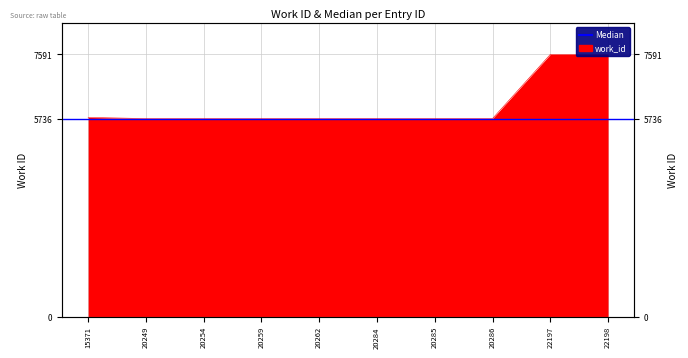

Count the number of values greater than 5736.

3